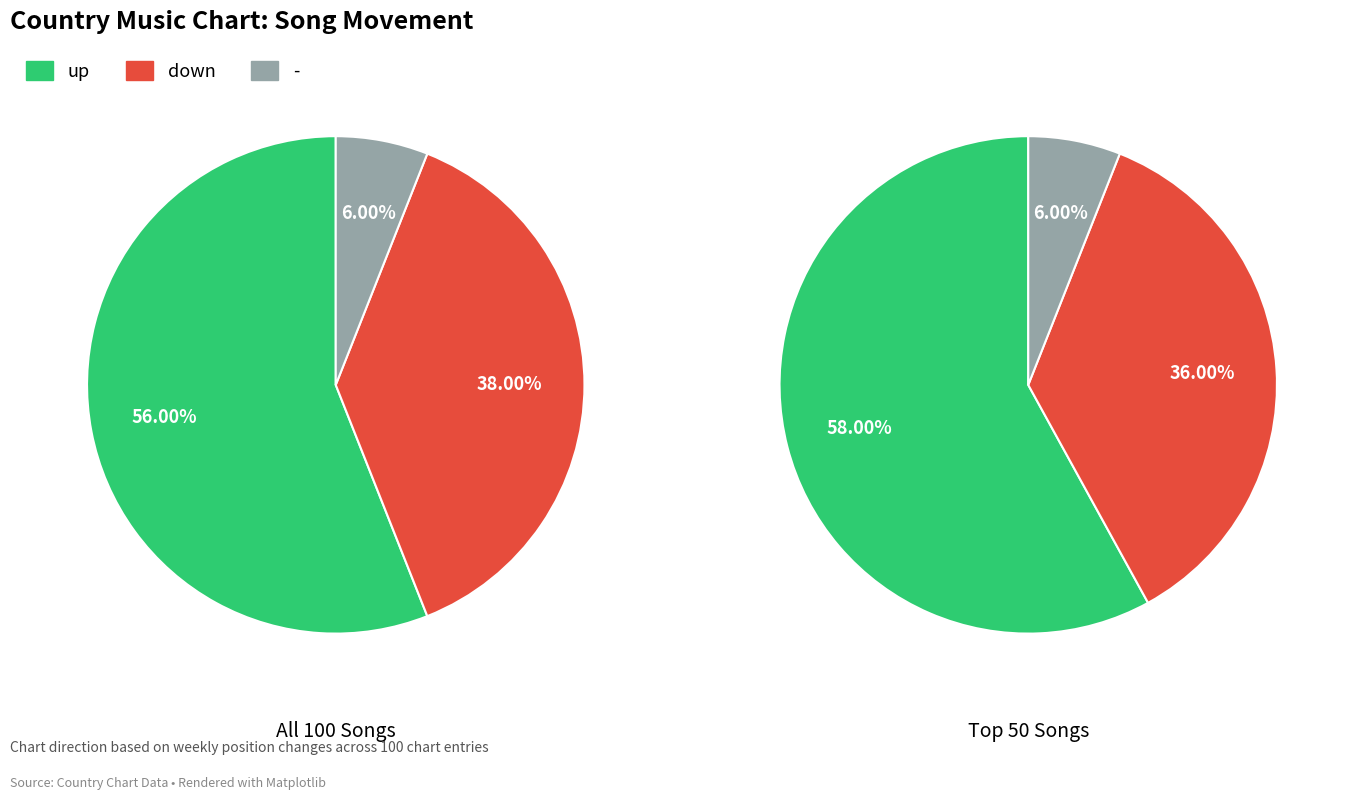

To the nearest percent, what portion does down represent?

38%